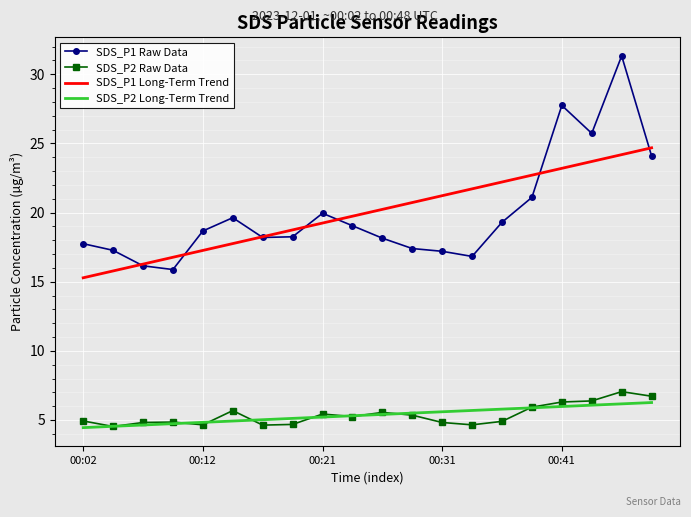

Which series has the largest range (max minus min)?

SDS_P1 Raw Data